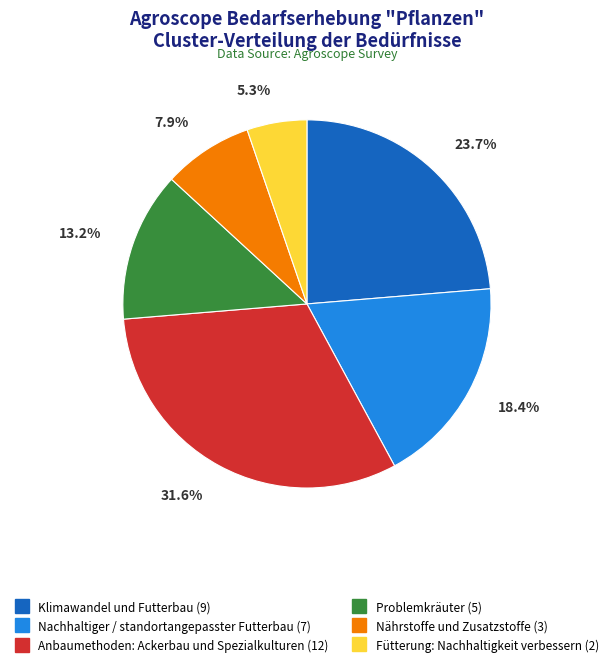

To the nearest percent, what is the difference between the largest and smallest slice percentages?

26%